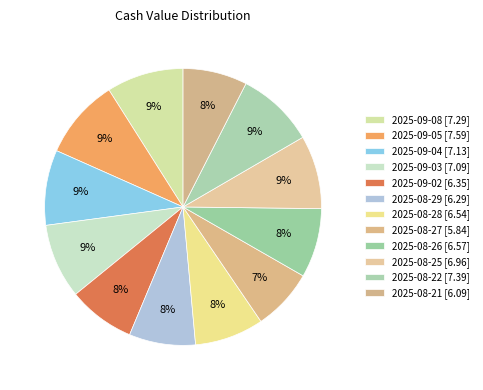

Which category has the smallest portion of the pie?

2025-08-27